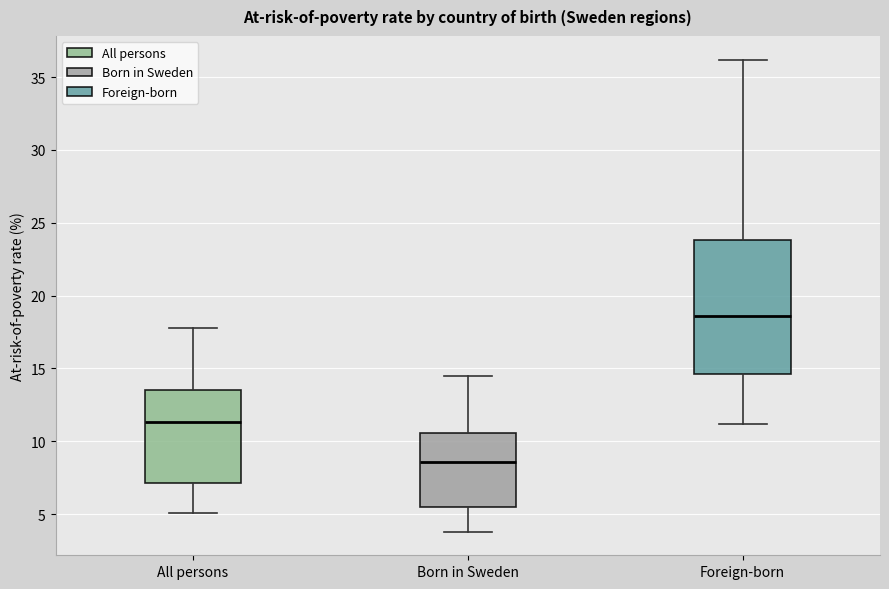

Reading left to right, read every box against the y-axis: the position of its median line, the range the box covers, and the ends of its whiskers. The values are not printed on the chart, so give them approximately, as read against the axis.

All persons: median 11.5, box 7.0 to 13.5, whiskers 5.0 to 18.0
Born in Sweden: median 8.5, box 5.5 to 10.5, whiskers 4.0 to 14.5
Foreign-born: median 18.5, box 14.5 to 24.0, whiskers 11.0 to 36.0